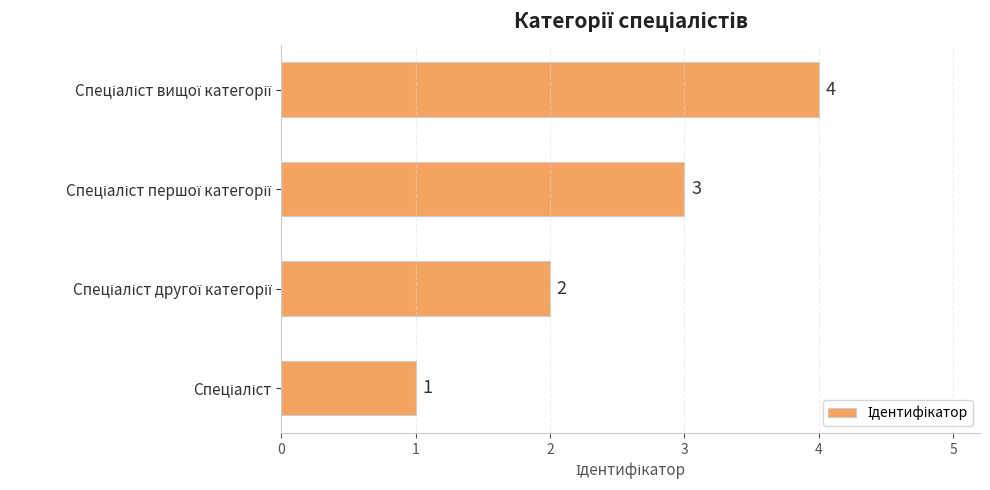

How many distinct data groups are displayed?

1